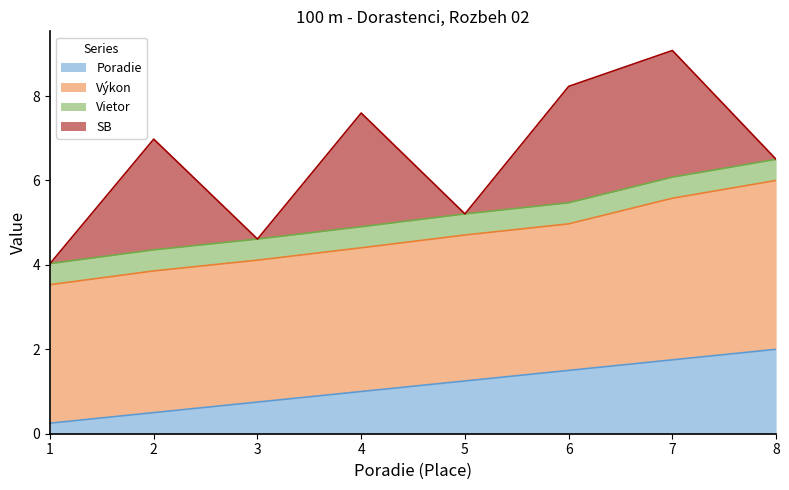

Read the Poradie value at 8.

2.0